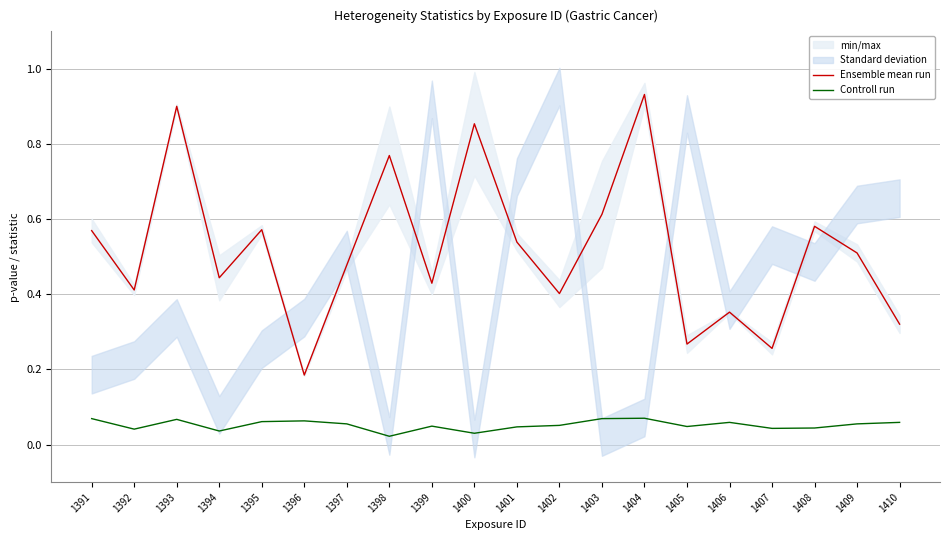

Is the value of Ensemble mean run at 1406 greater than the value of Controll run at 1403?

Yes